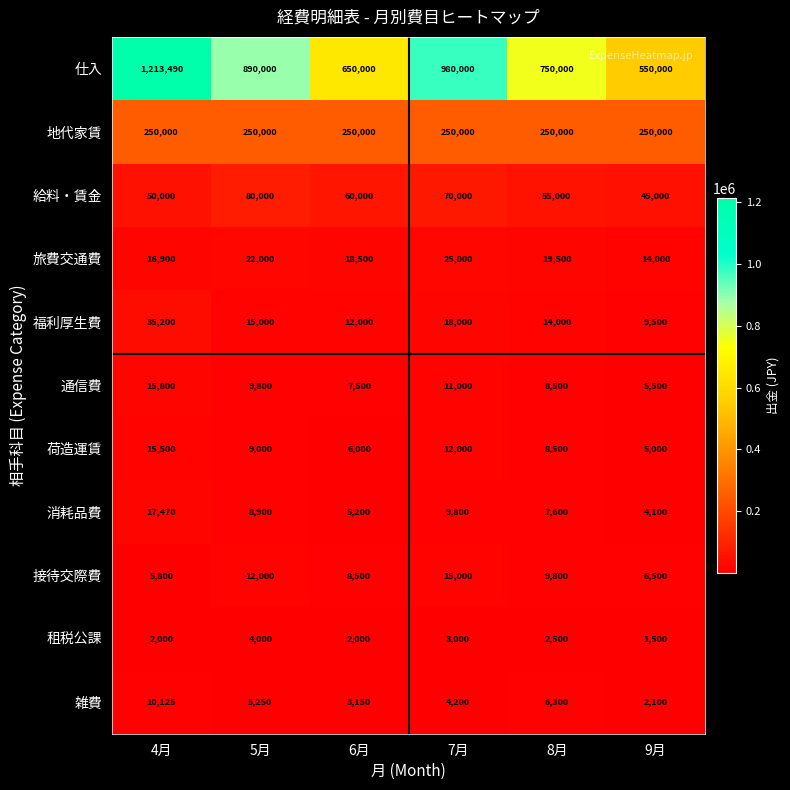

At which category is the sum across all series the highest?

4月